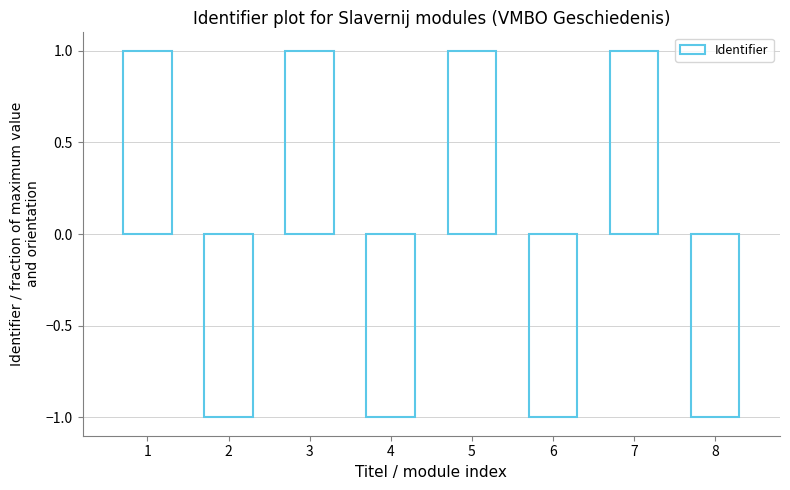

What is the approximate value at 5?

1.0